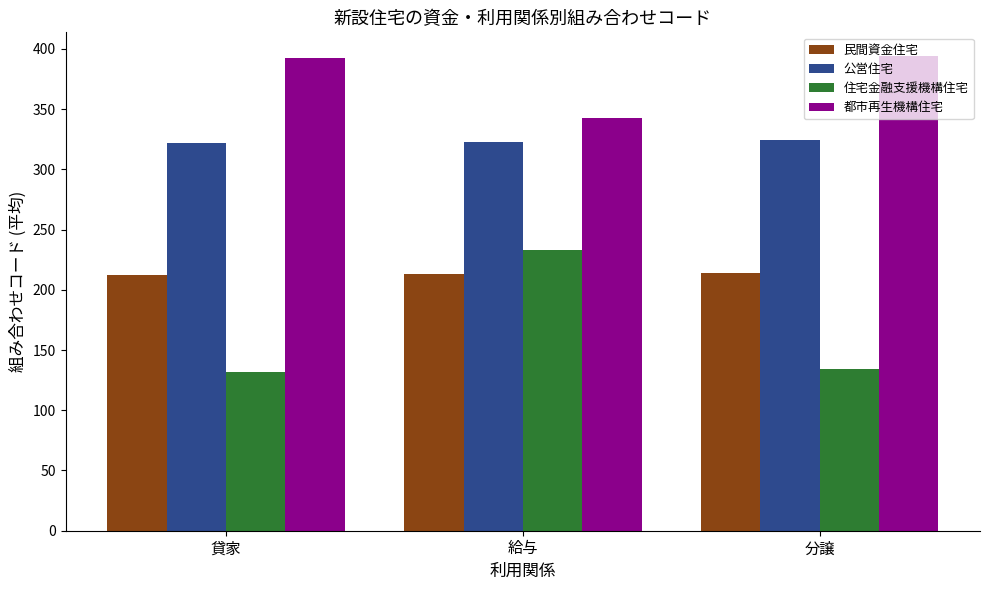

Is it true that 都市再生機構住宅 equals 394 at 分譲?

True